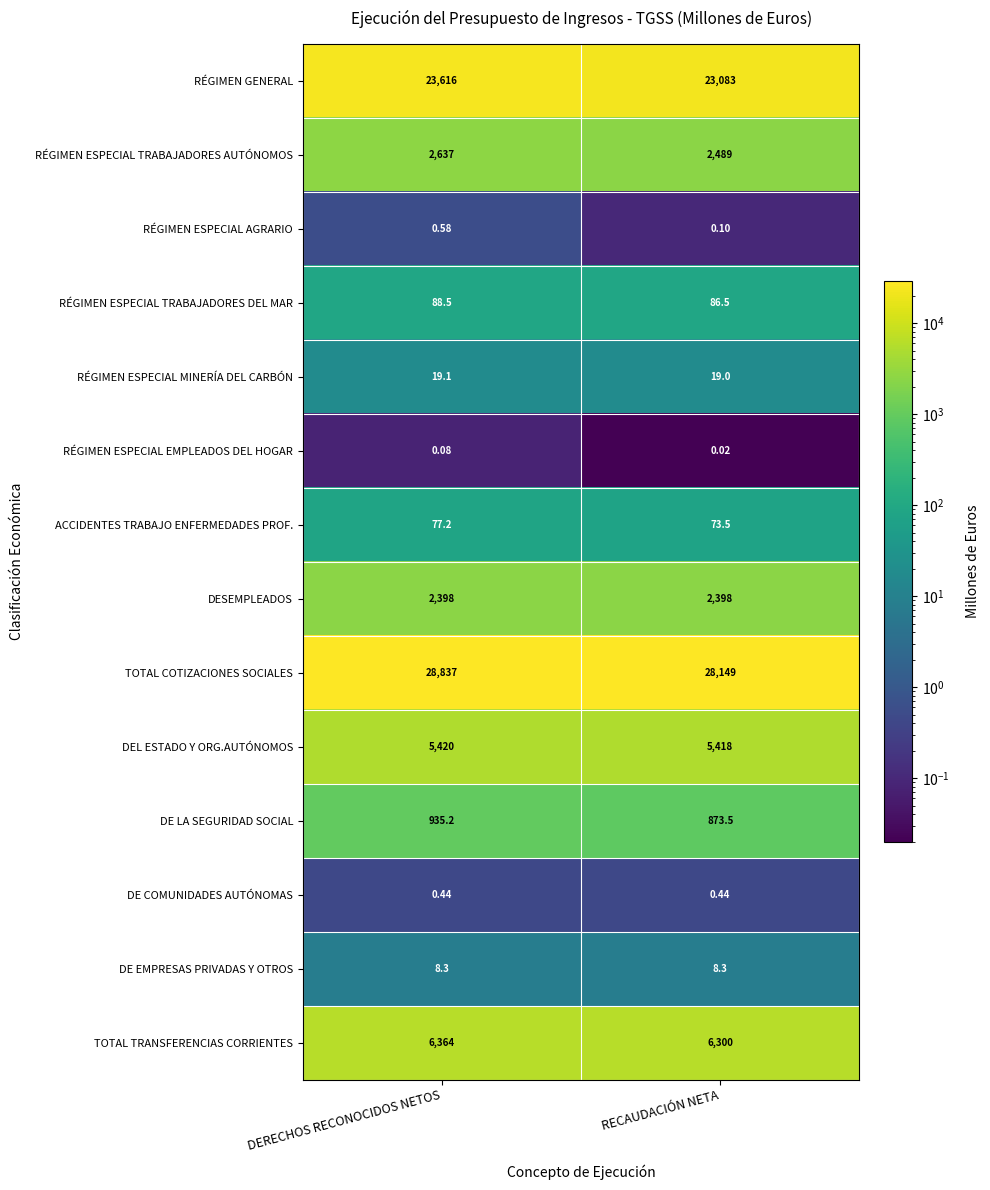

At which category is the sum across all series the highest?

DERECHOS RECONOCIDOS NETOS